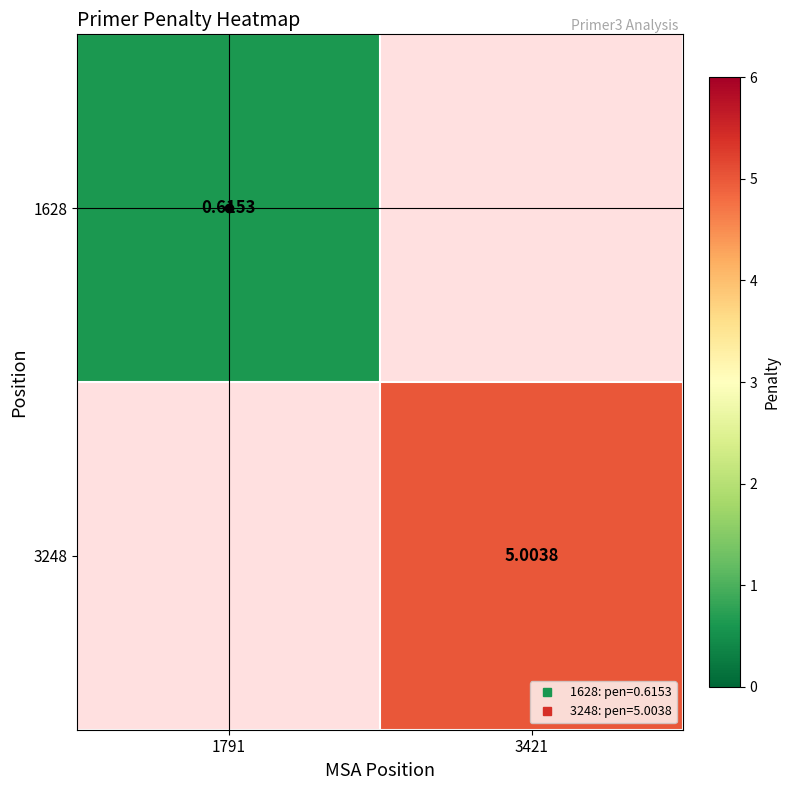

Count the number of categories in the chart.

2